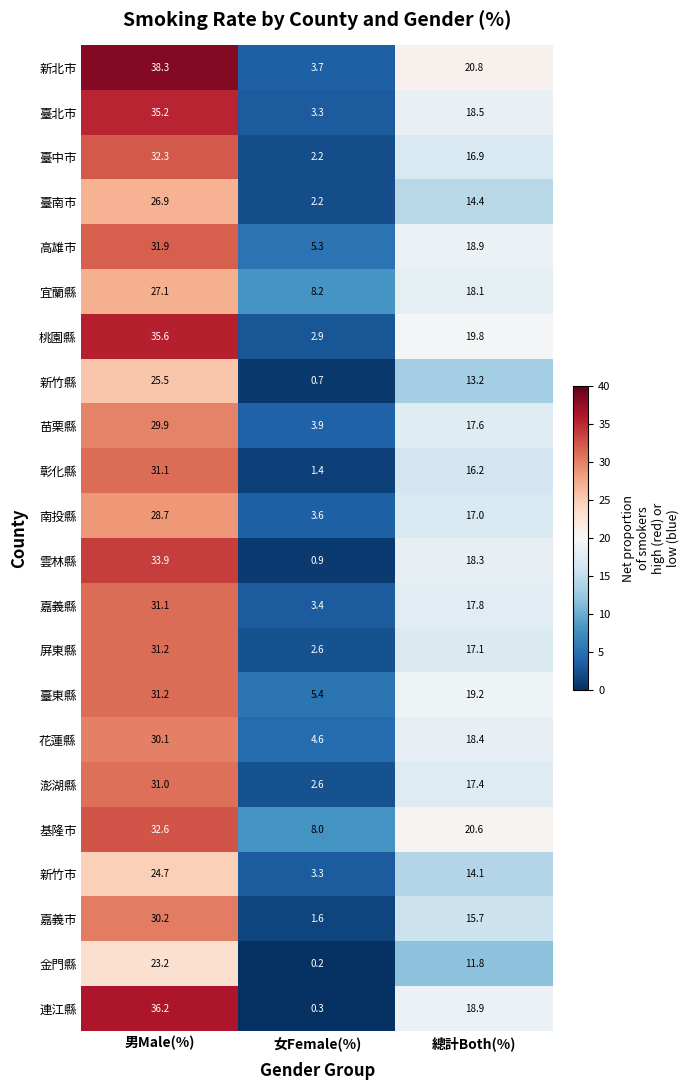

Which label corresponds to the smallest value in the chart?

女Female(%)